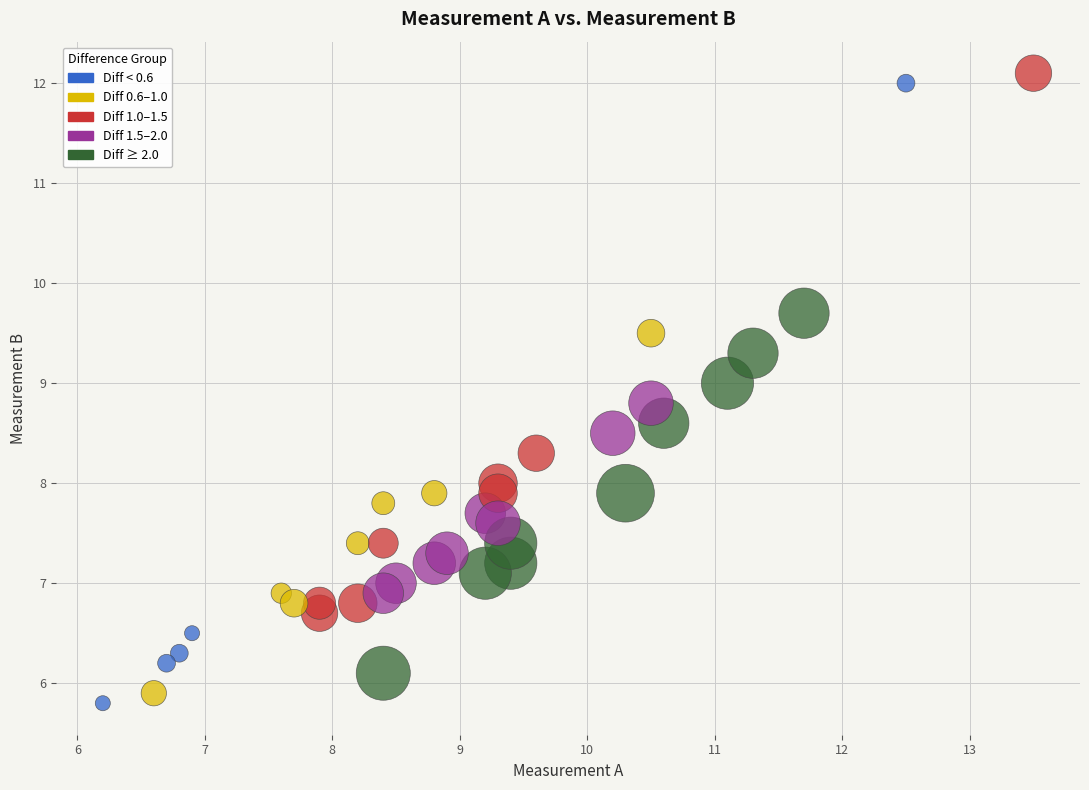

What is the range of Y values (max minus min)?

6.3